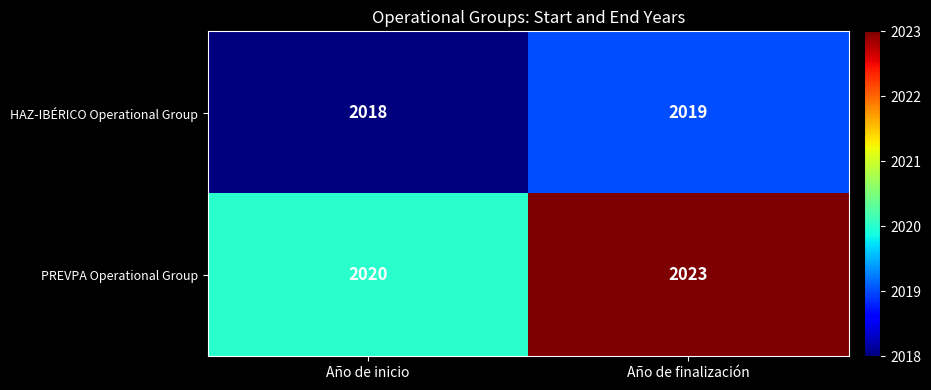

At which category is the sum across all series the highest?

Año de finalización